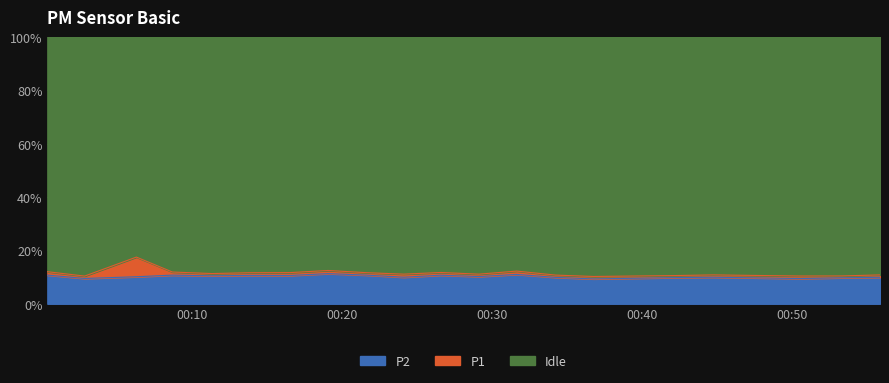

True or false: P2 has a value of 4.4 at 2023-07-09T00:19:05.

False